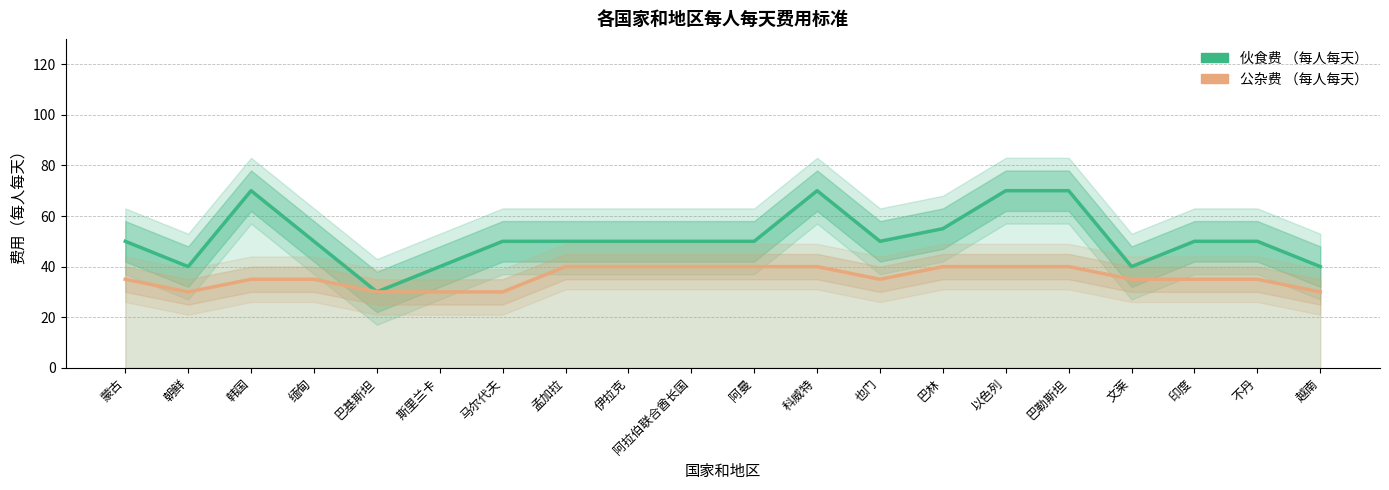

What is the minimum value shown in the chart?

30